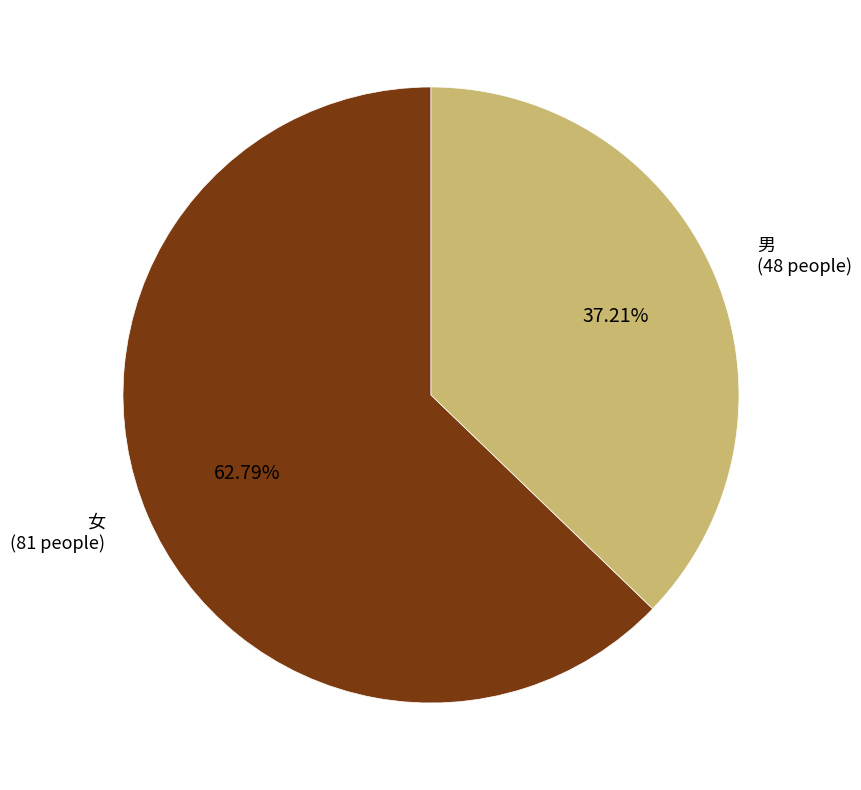

Does any single category account for the majority?

Yes